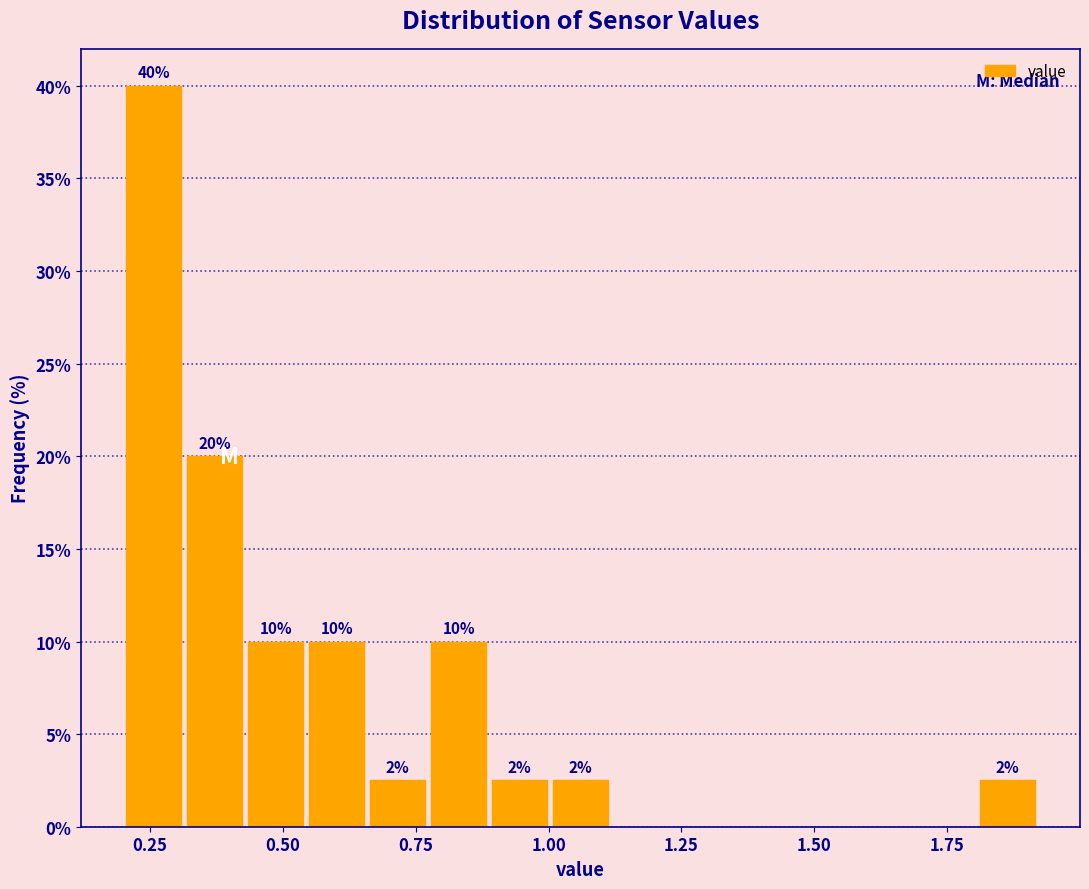

Around what value on the x-axis is the tallest bar? Give the approximate position of its centre, as read against the axis.

0.25